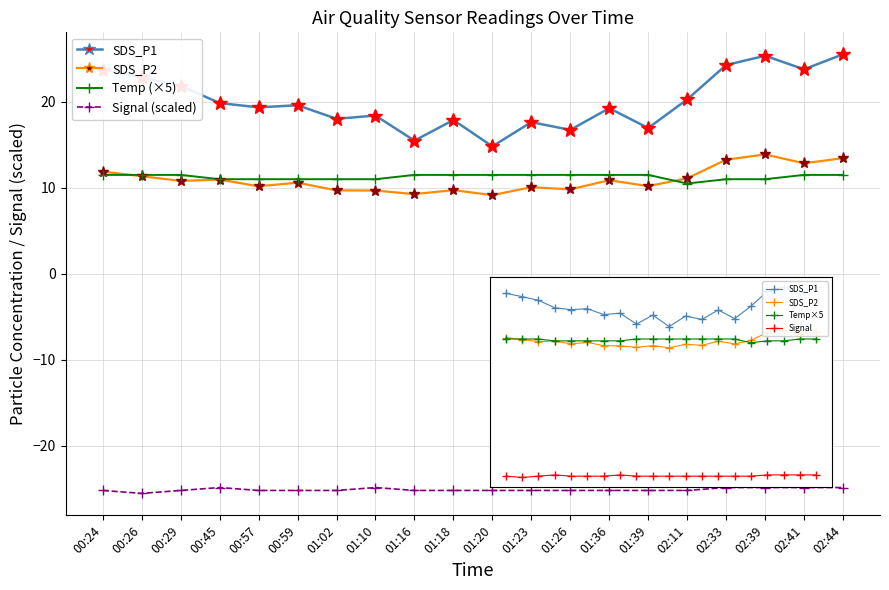

Is this an area chart (filled region under the line)?

No